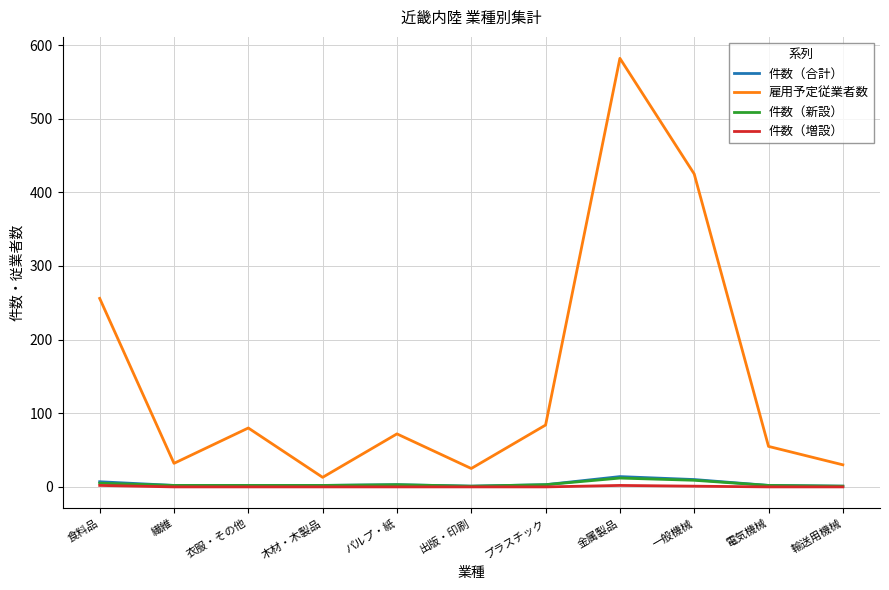

Count the 件数（増設） values in the range 0 to 1.

9